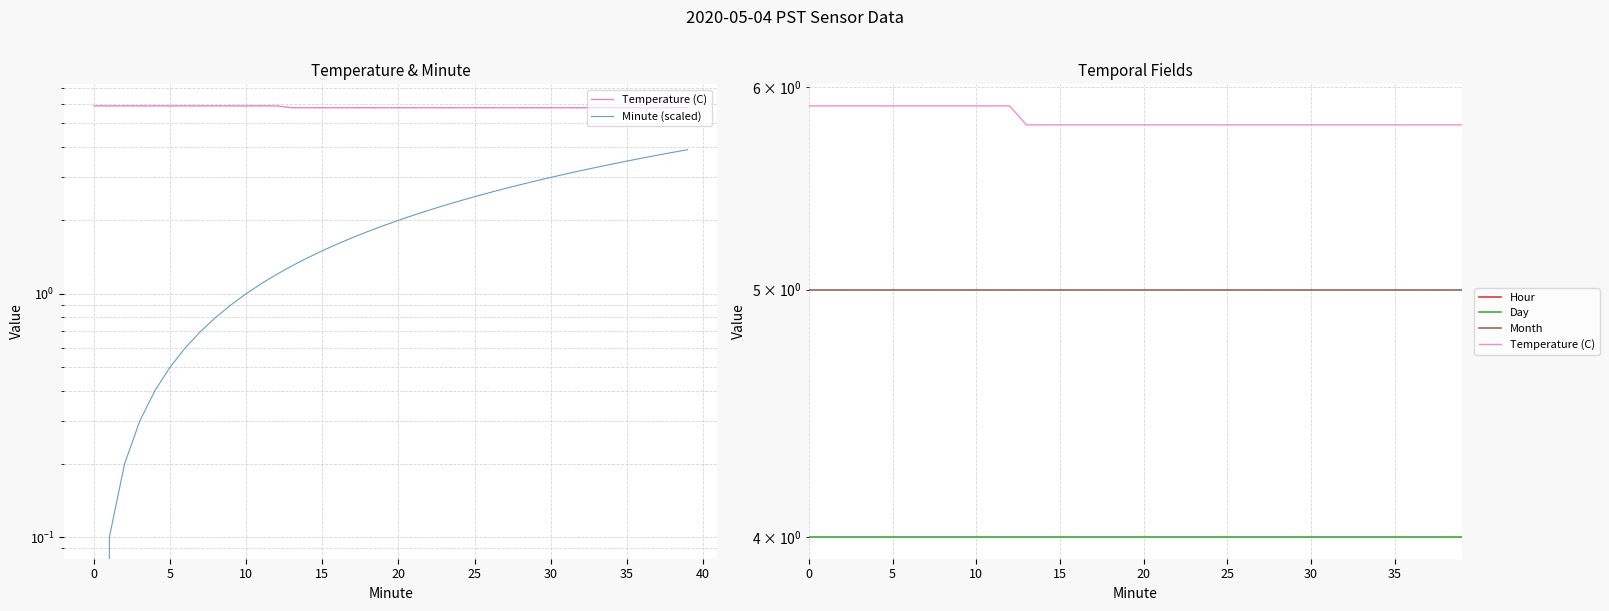

Which series has the largest range (max minus min)?

Minute (scaled)